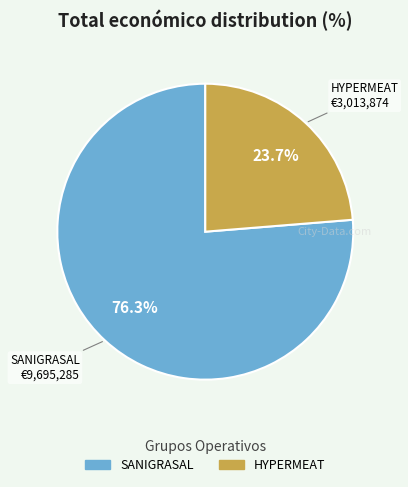

How many slices are in this pie chart?

2